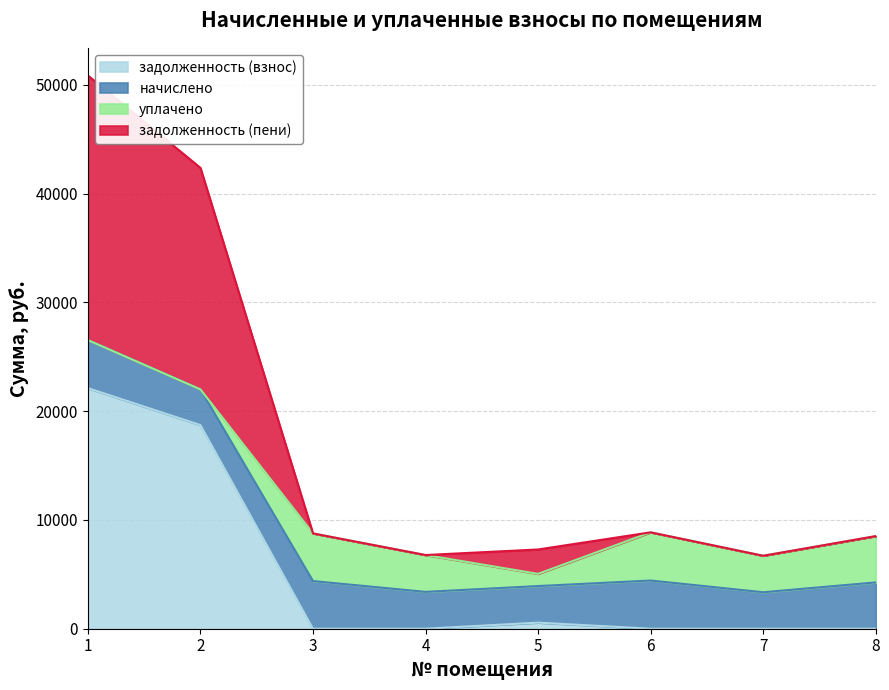

What is the total value across all series at 6?

8859.6